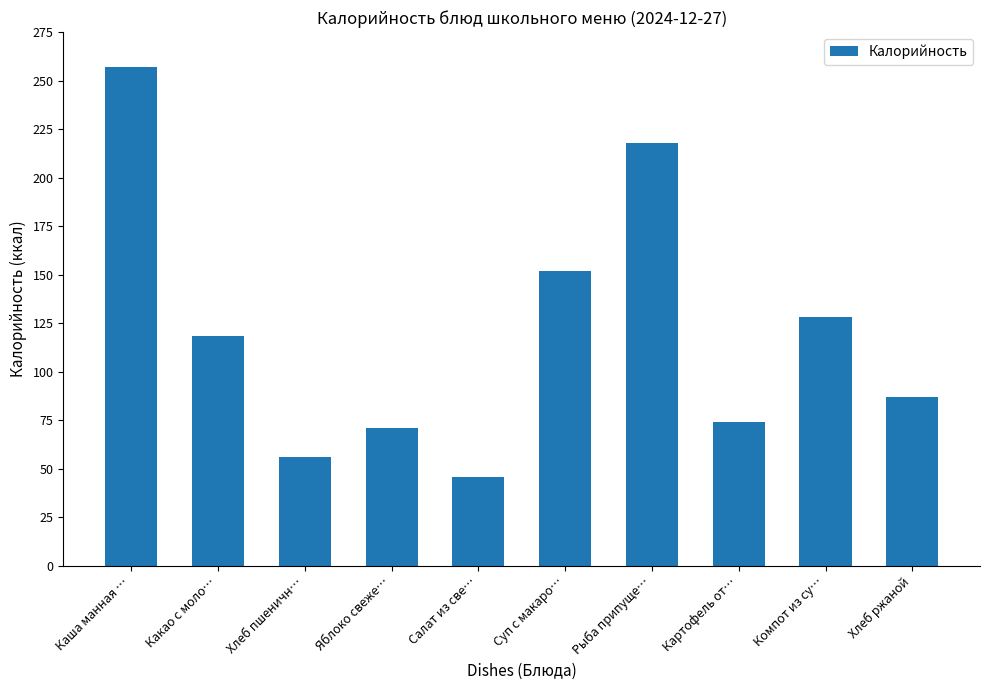

What position from the right is Хлеб ржаной?

1